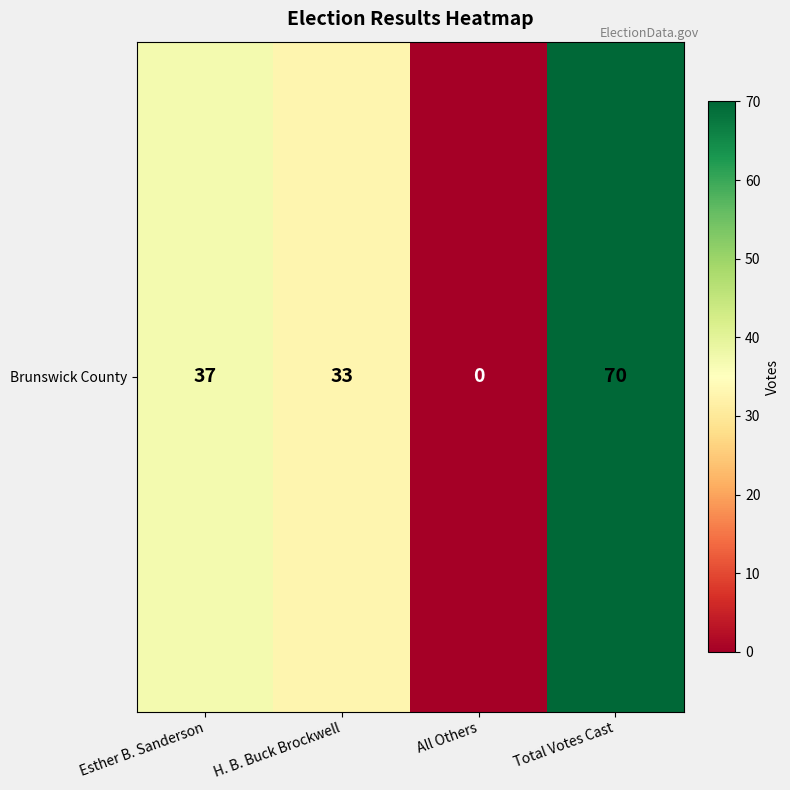

What is the change in value from Esther B. Sanderson to Total Votes Cast?

+33